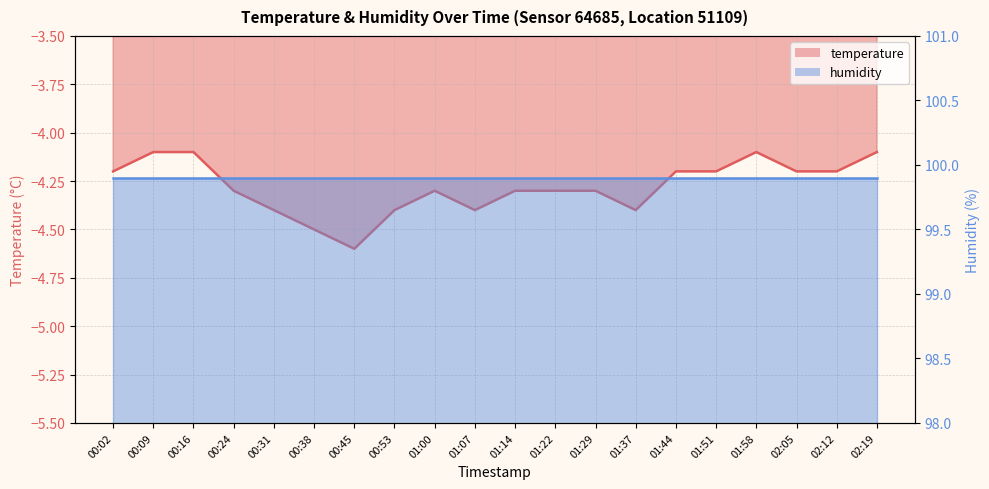

Rank the categories by value from highest to lowest.

00:09, 00:16, 01:58, 02:19, 00:02, 01:44, 01:51, 02:05, 02:12, 00:24, 01:00, 01:14, 01:22, 01:29, 00:31, 00:53, 01:07, 01:37, 00:38, 00:45